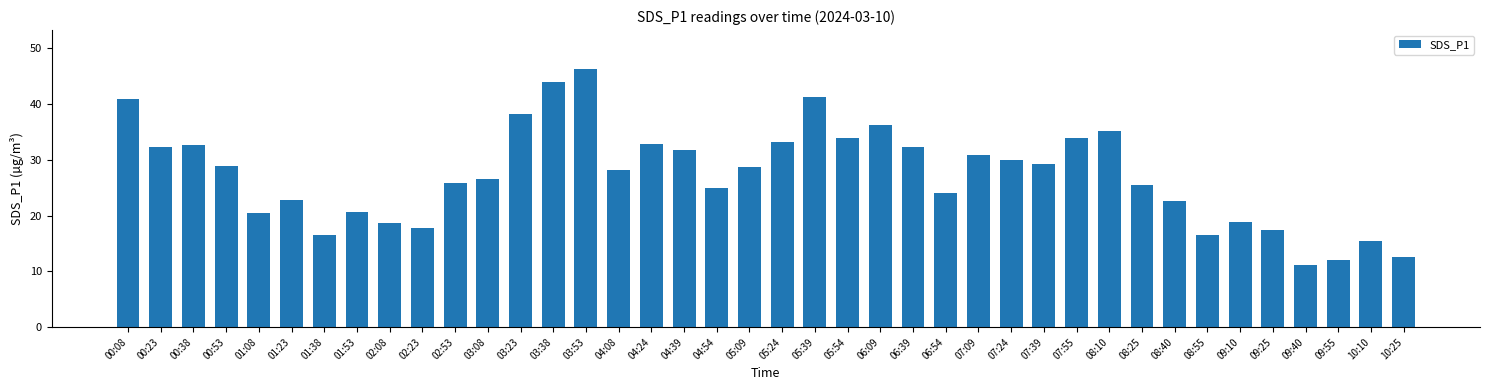

What is the change in value from 07:55 to 08:55?

-17.5